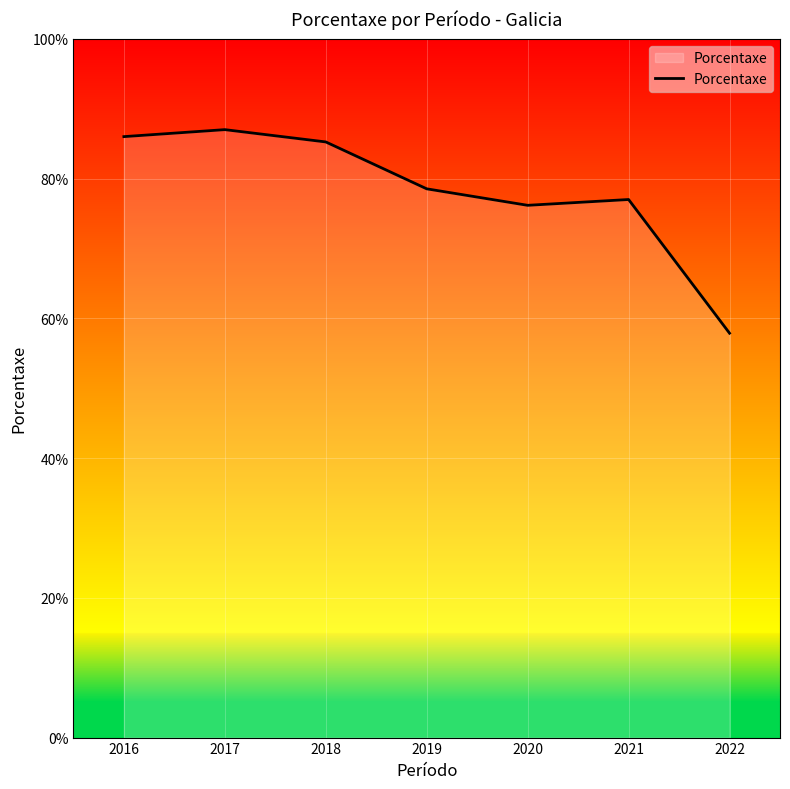

Reading left to right, list all the values displayed in this chart.

86.0	87.0	85.2	78.5	76.2	77.0	57.9